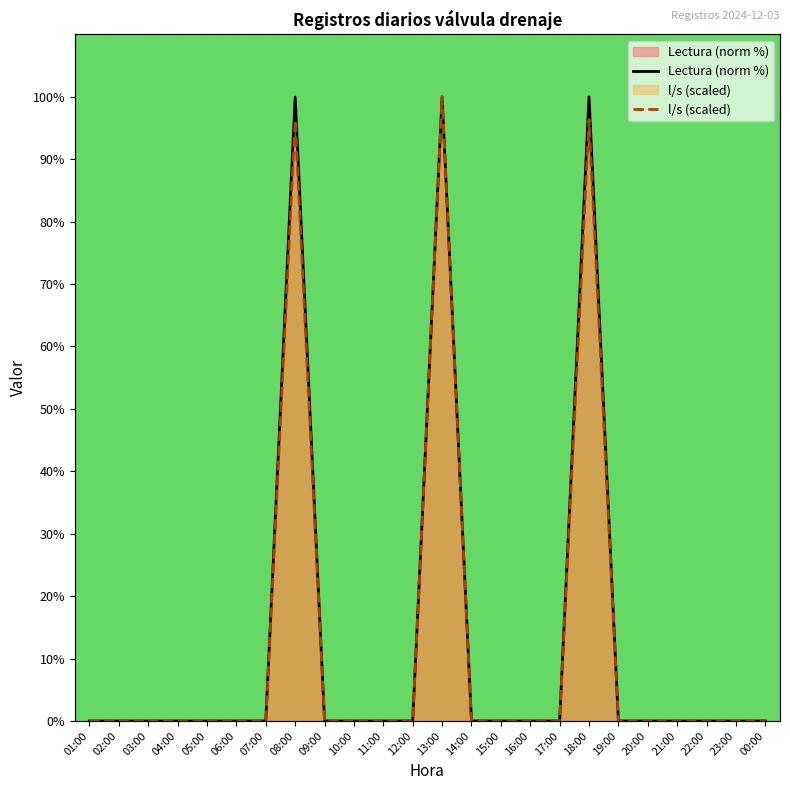

How many data points in Lectura (norm %) are above 0?

3